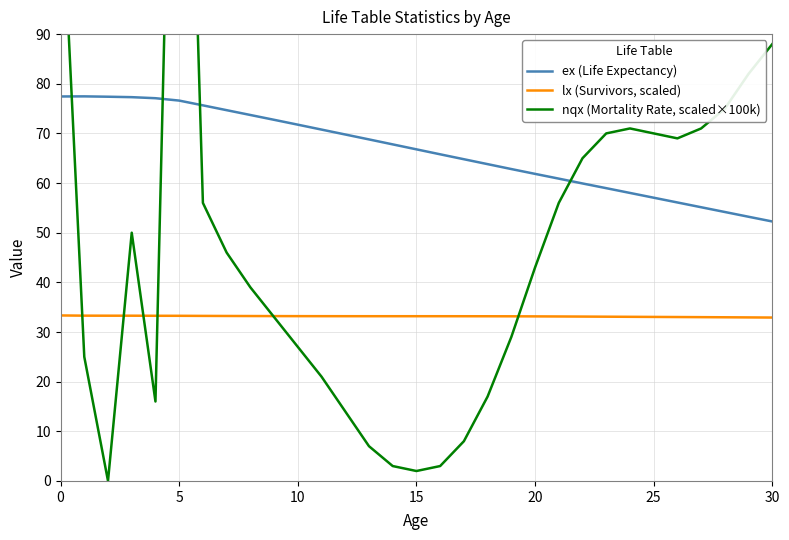

What is the sum of the nqx (Mortality Rate, scaled×100k) values at 0 and 26?

193.0